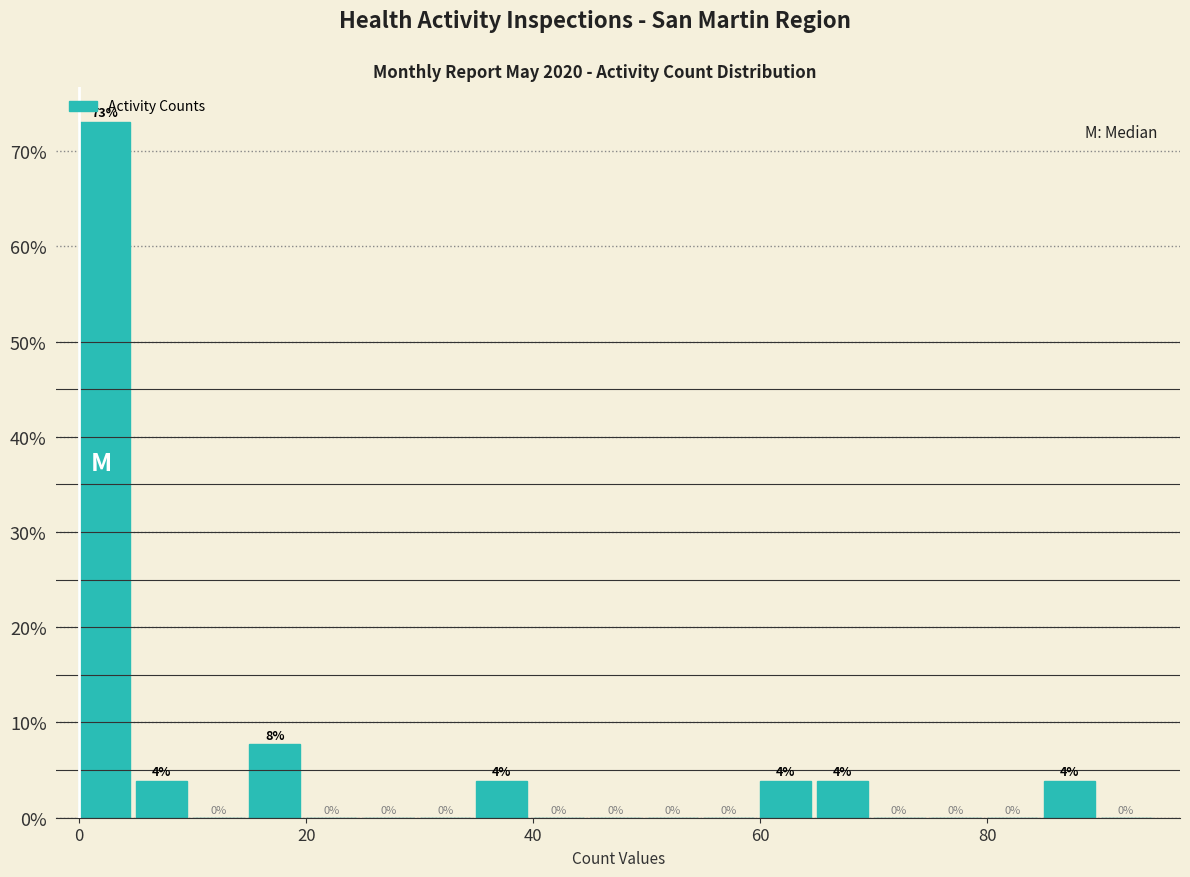

Read against the x-axis, roughly where is the centre of the tallest bar?

2